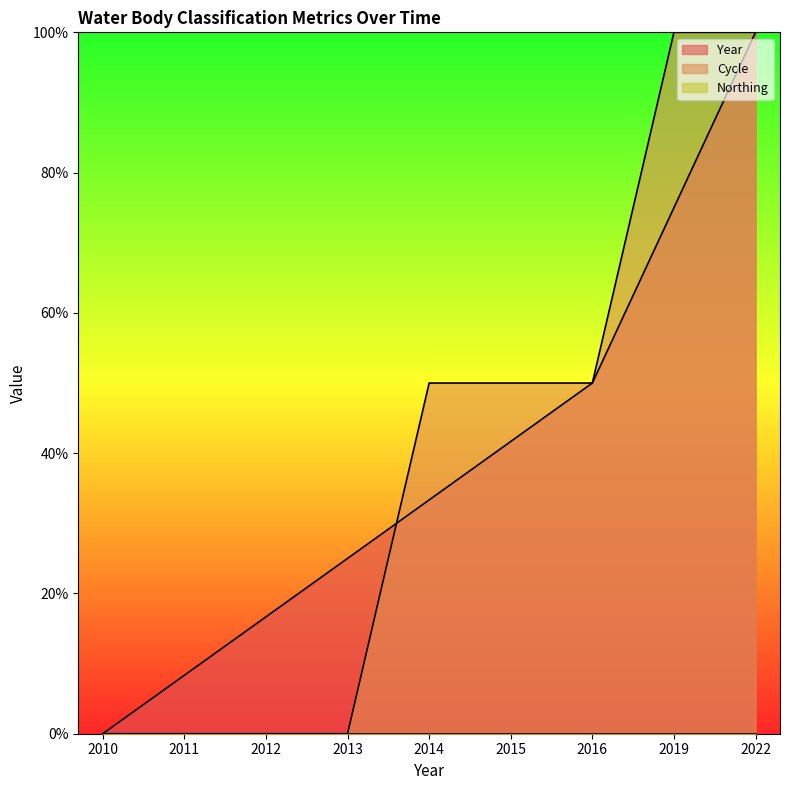

Does the chart have visible grid lines?

No